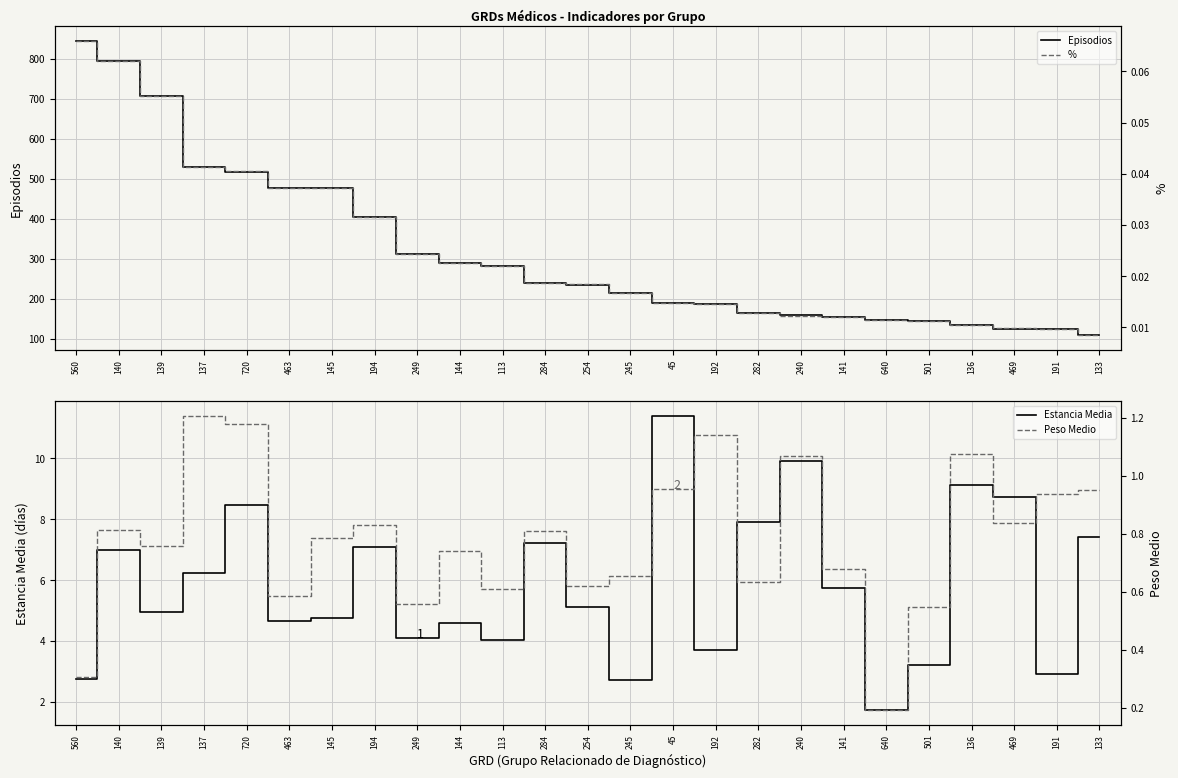

True or false: Episodios and % cross at least once.

False